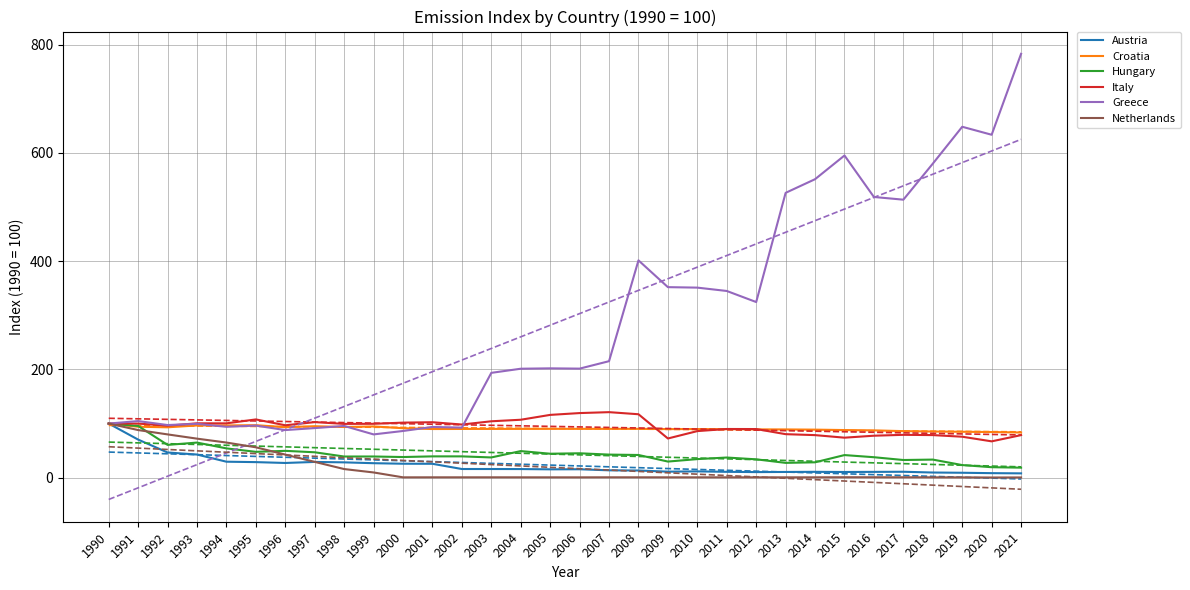

What is the maximum value shown in the chart?

782.8